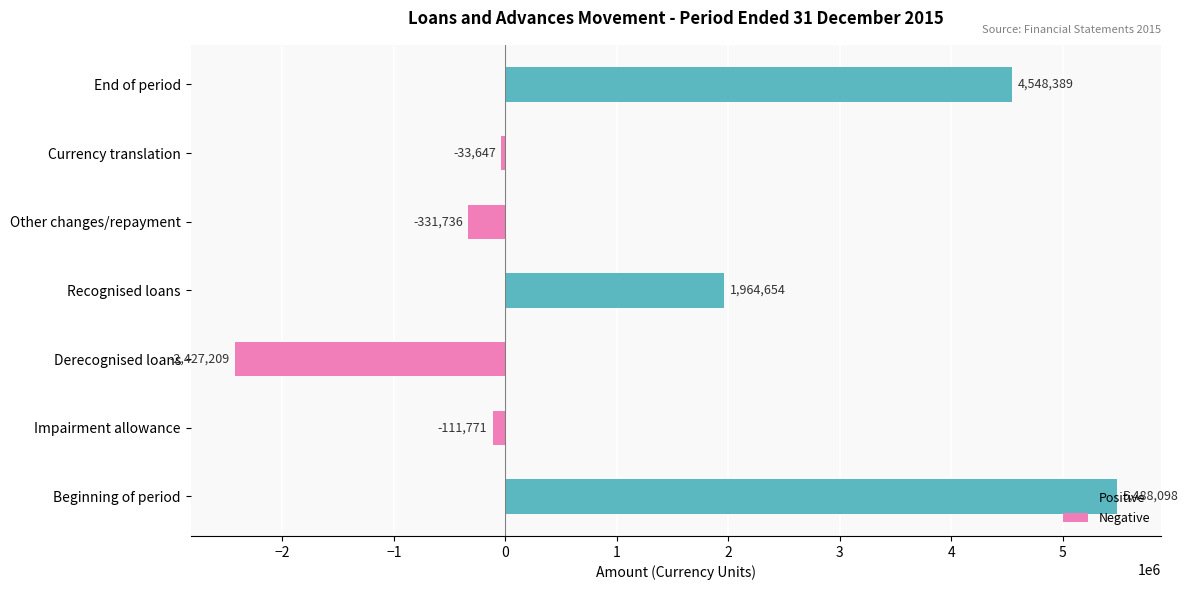

The chart shows a value of -2427209 at Derecognised loans. True or false?

True